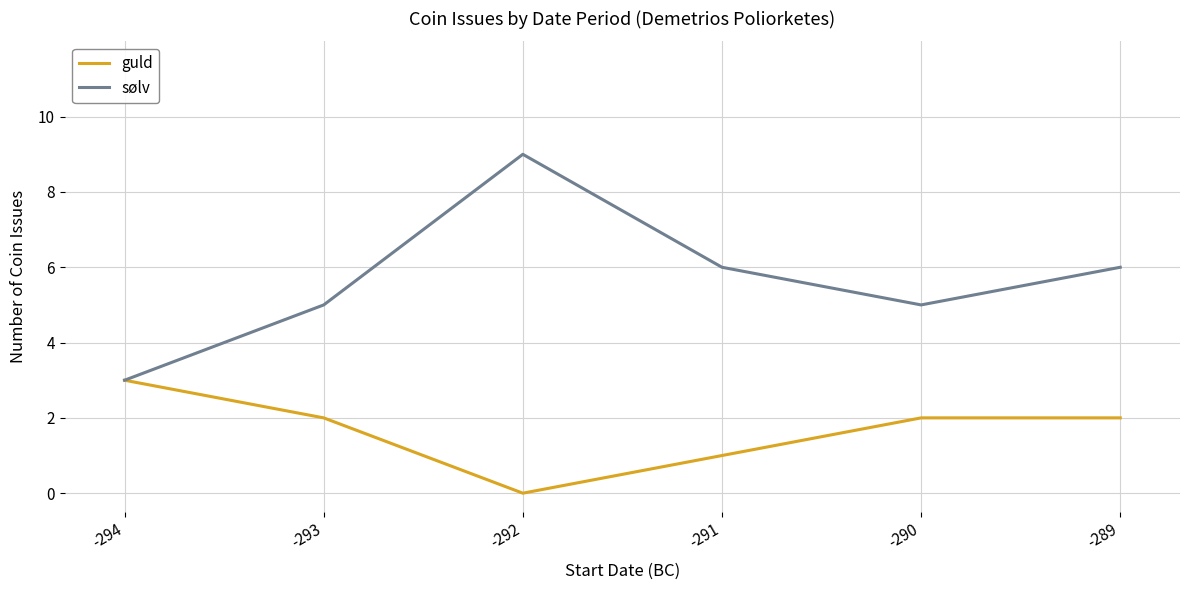

At which category does the chart reach its minimum across all series?

-292